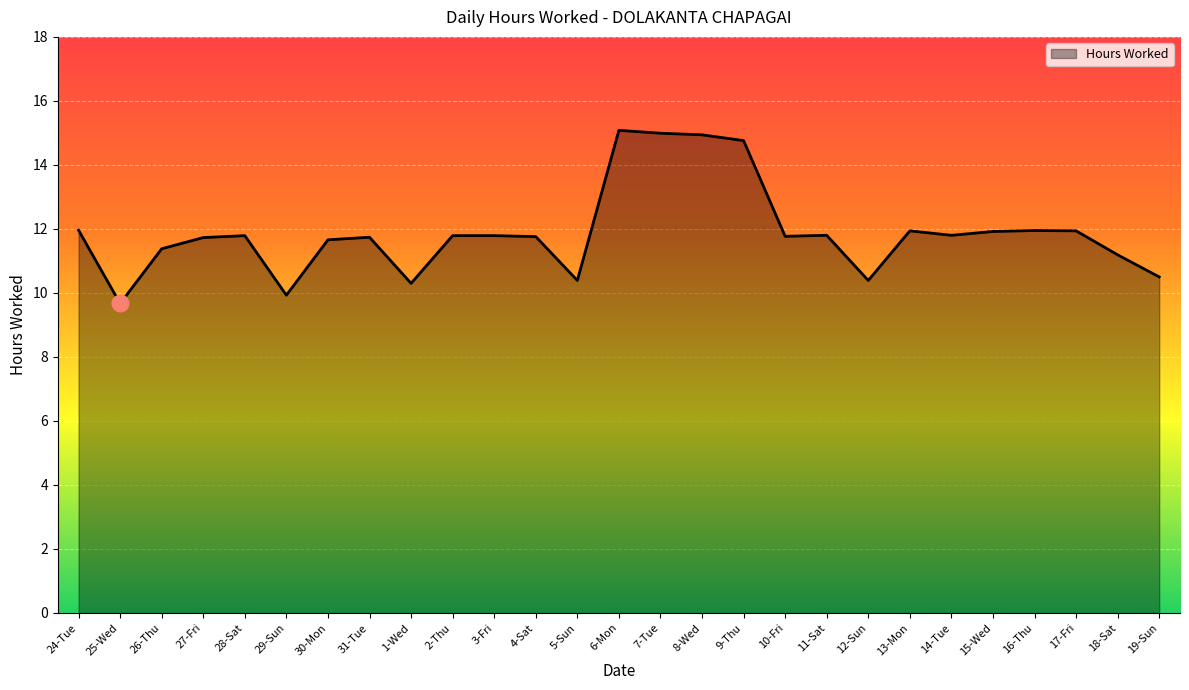

What position from the right is 12-Sun?

8